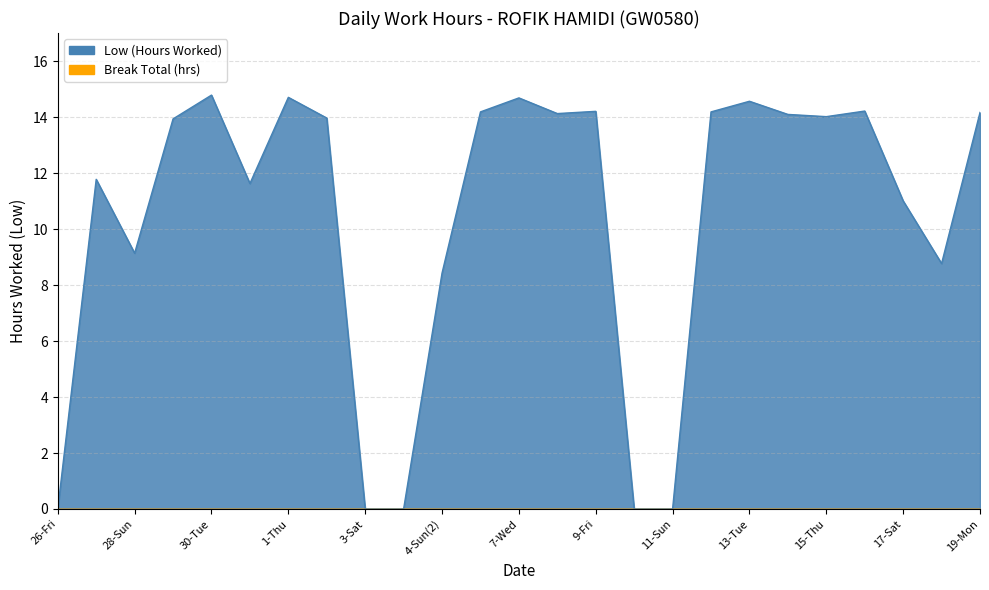

True or false: the data shows 0.0 at 4-Sun.

True